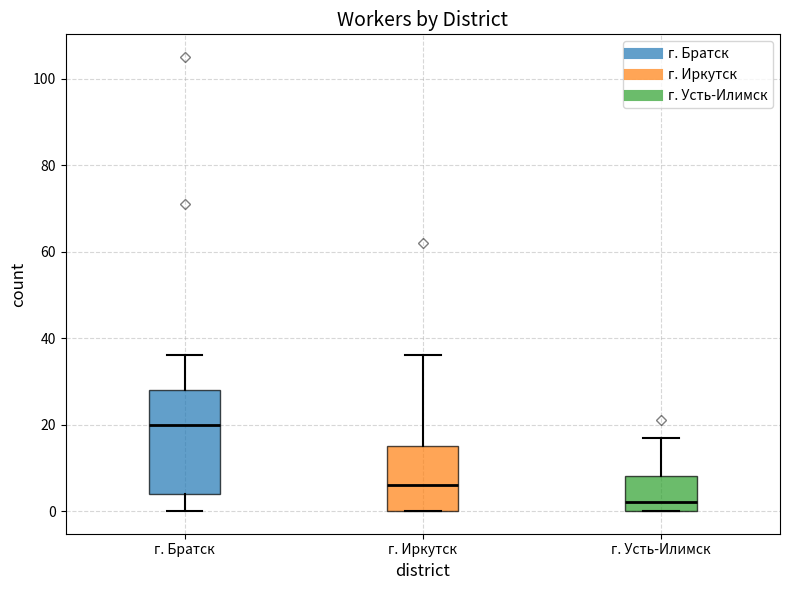

Which box's median line is the lowest?

г. Усть-Илимск